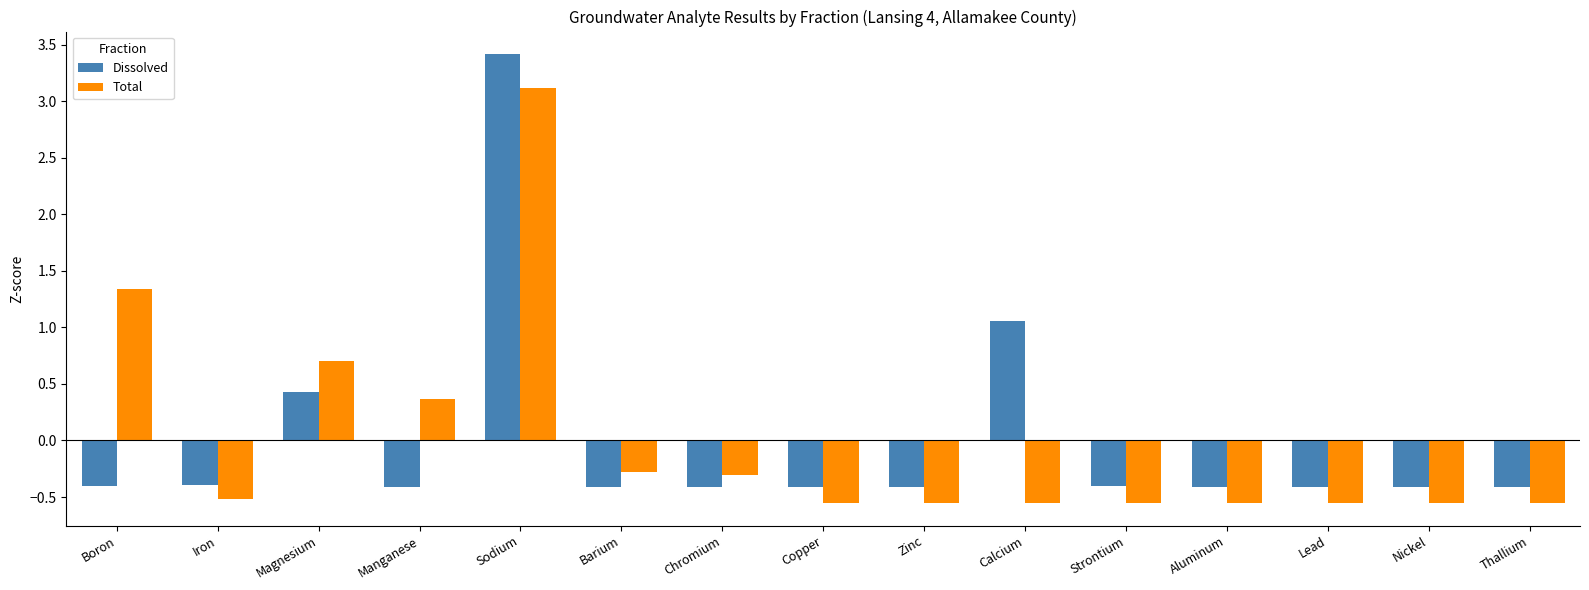

What is the maximum value for Total?

3.1